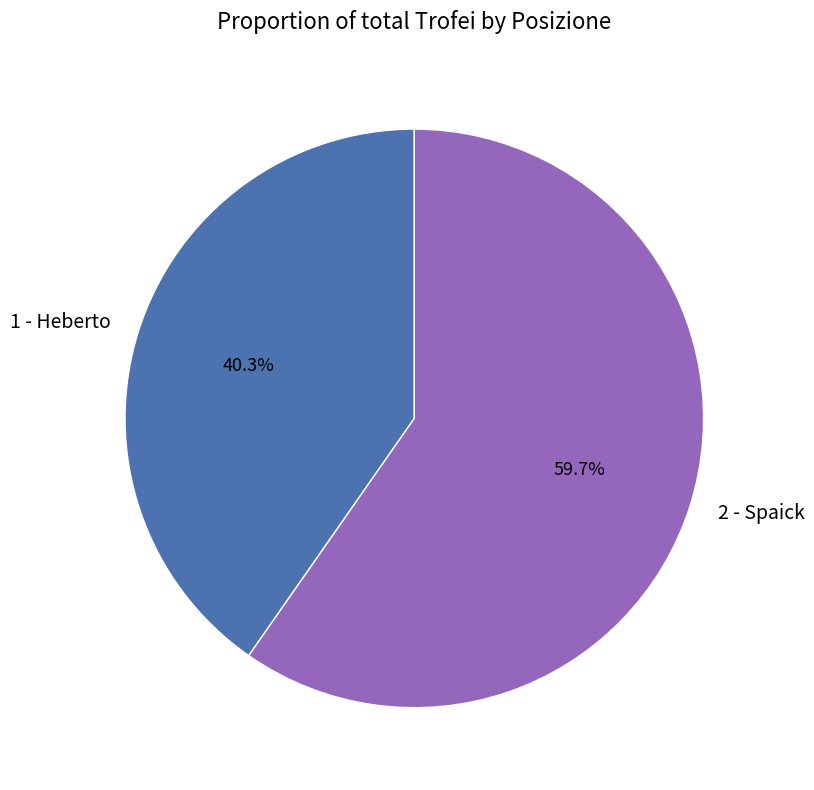

To the nearest percent, what portion does 1 - Heberto represent?

40%